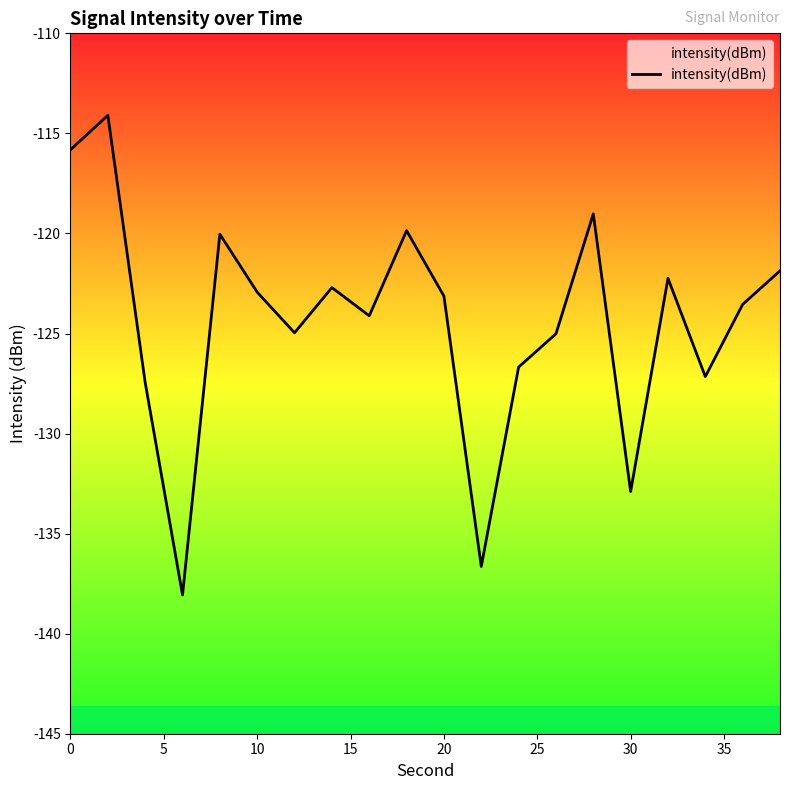

What is the minimum value shown in the chart?

-138.1